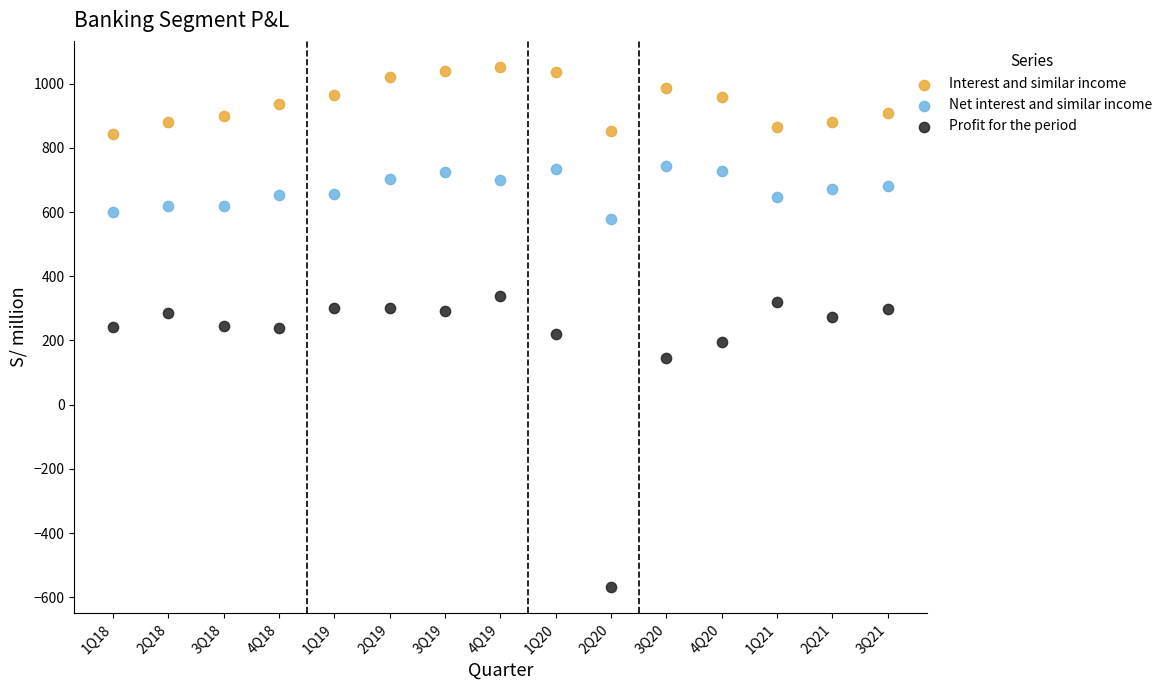

Which series reaches the maximum Y coordinate?

Interest and similar income